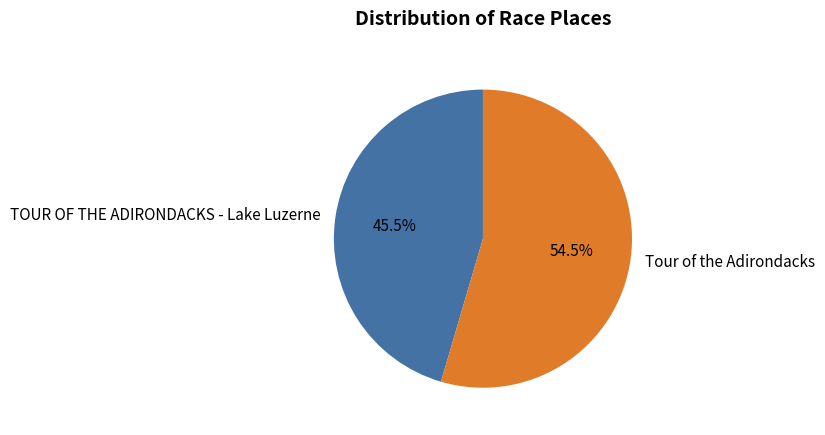

Rank the categories by value from highest to lowest.

Tour of the Adirondacks, TOUR OF THE ADIRONDACKS - Lake Luzerne